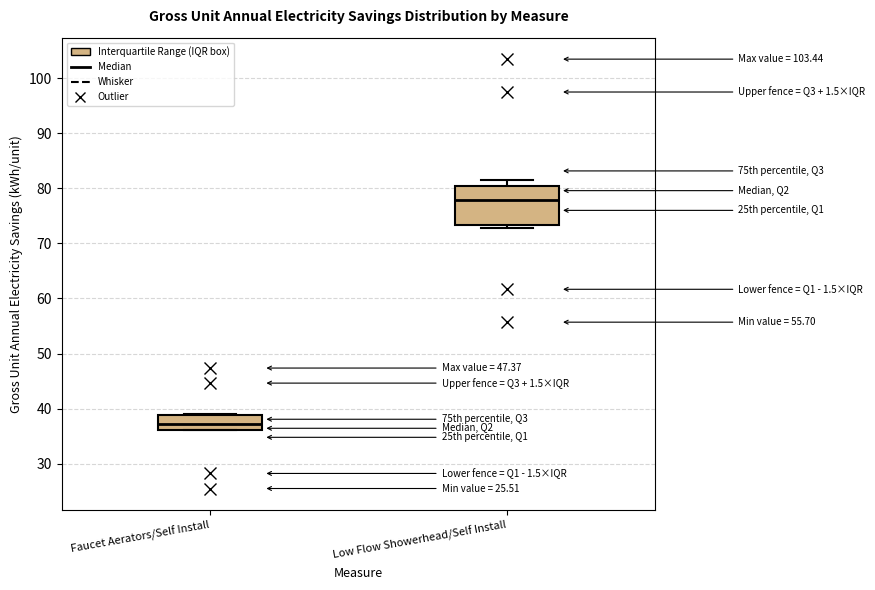

Which box's median line is the highest?

Low Flow Showerhead/Self Install